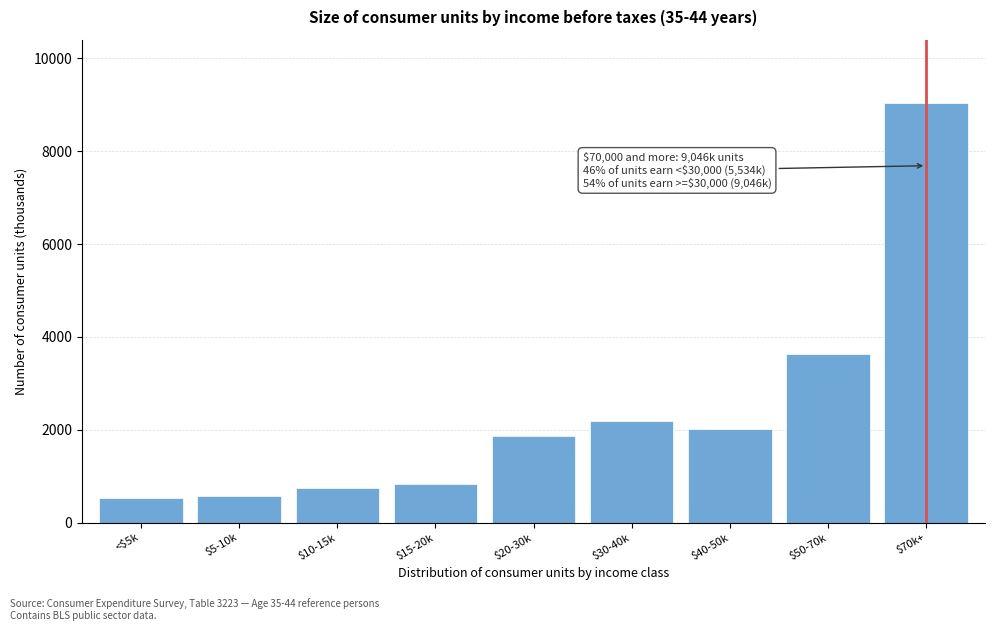

Reading left to right, what are all the values shown in this chart?

525	571	742	837	1859	2194	2024	3630	9046